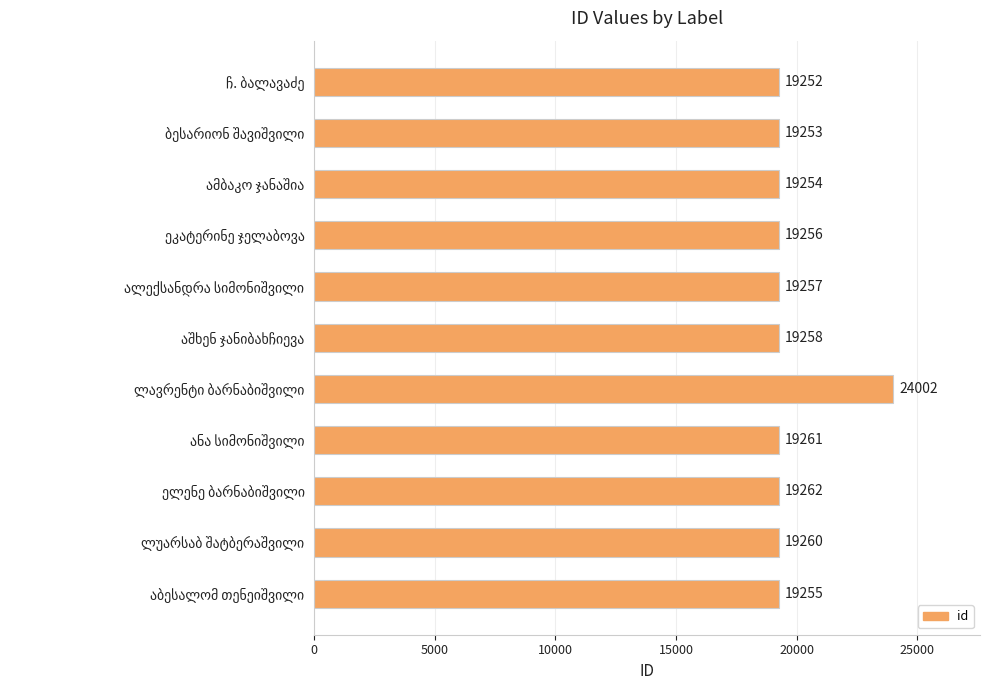

What is the value of the 3rd bar from the top?

19254